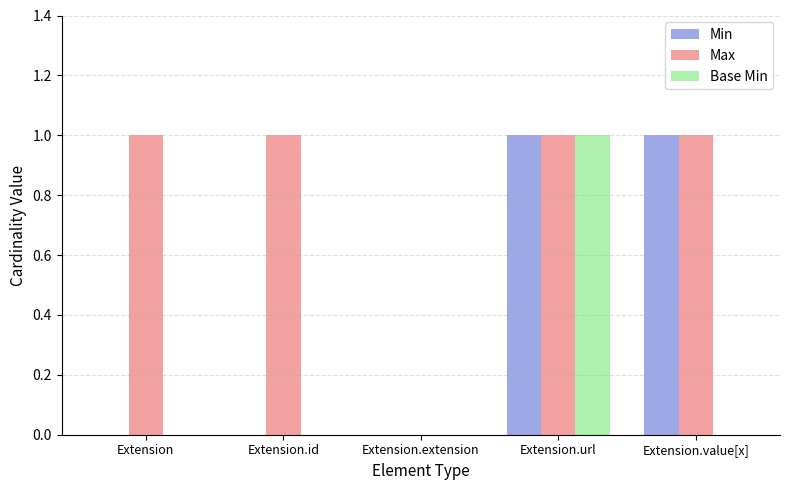

At which category is the sum across all series the highest?

Extension.url